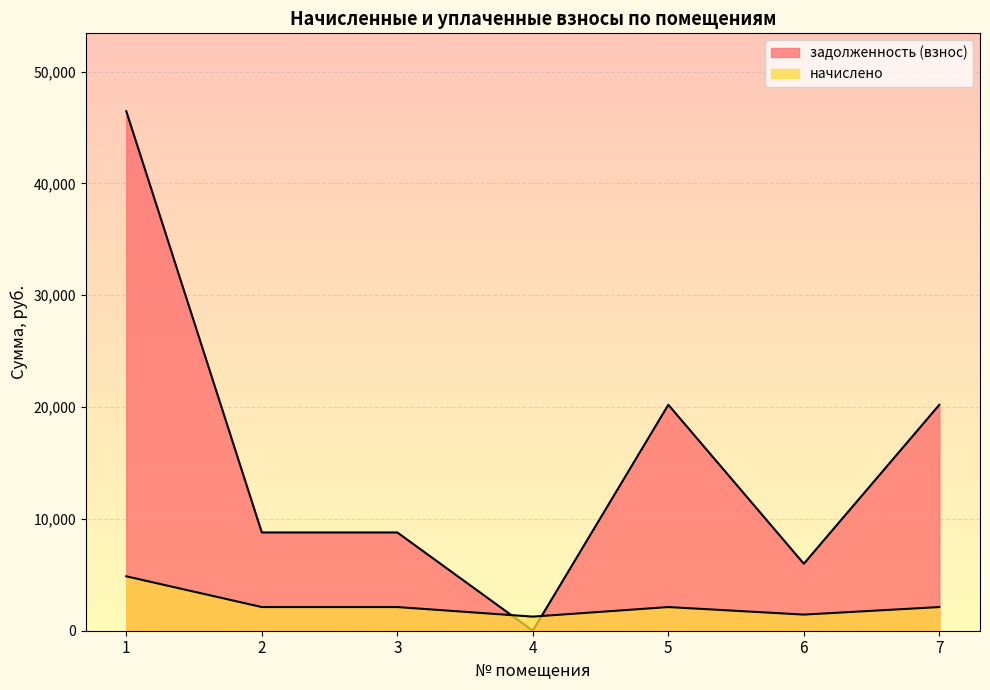

List the labels in order of начислено value, smallest first.

4, 6, 2, 3, 5, 7, 1